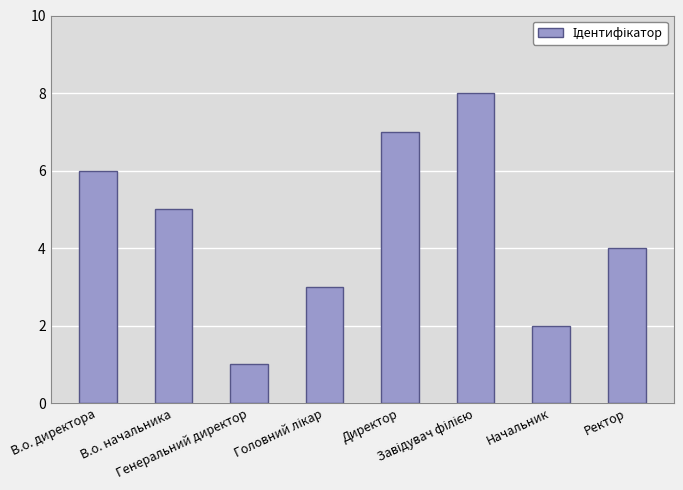

How many bars are there in total?

8